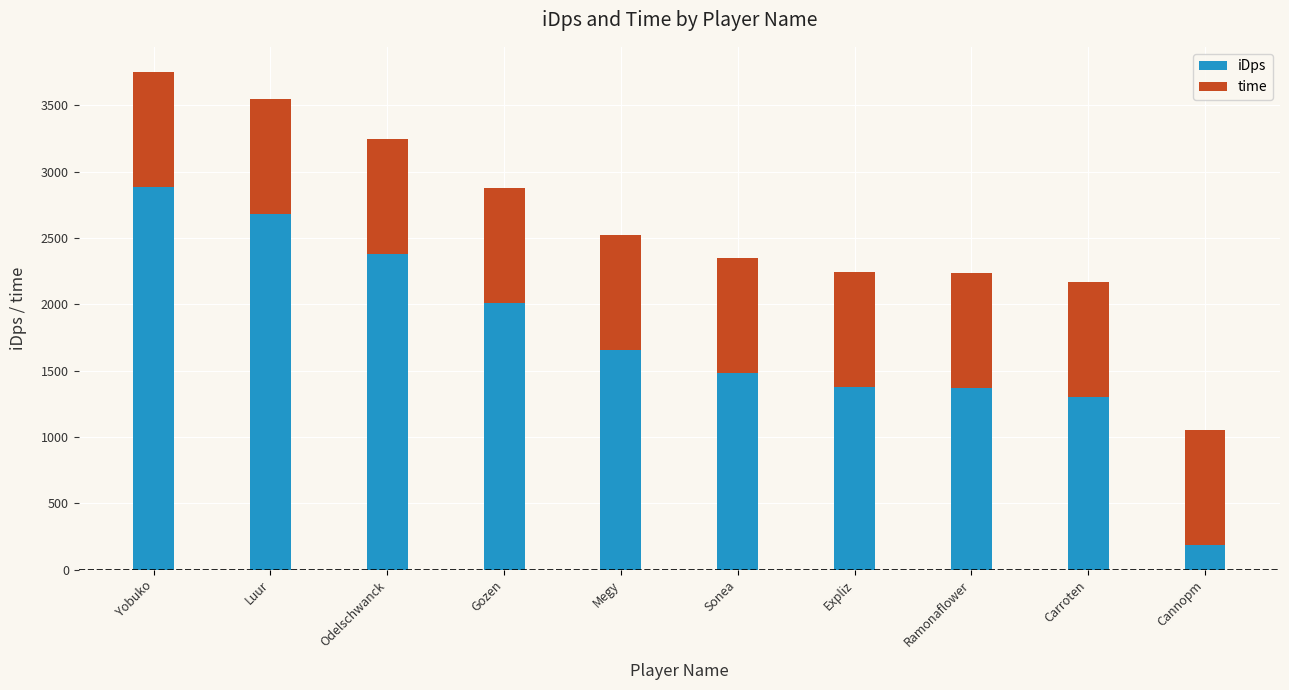

The value of iDps at Cannopm is 184.8. True or false?

True